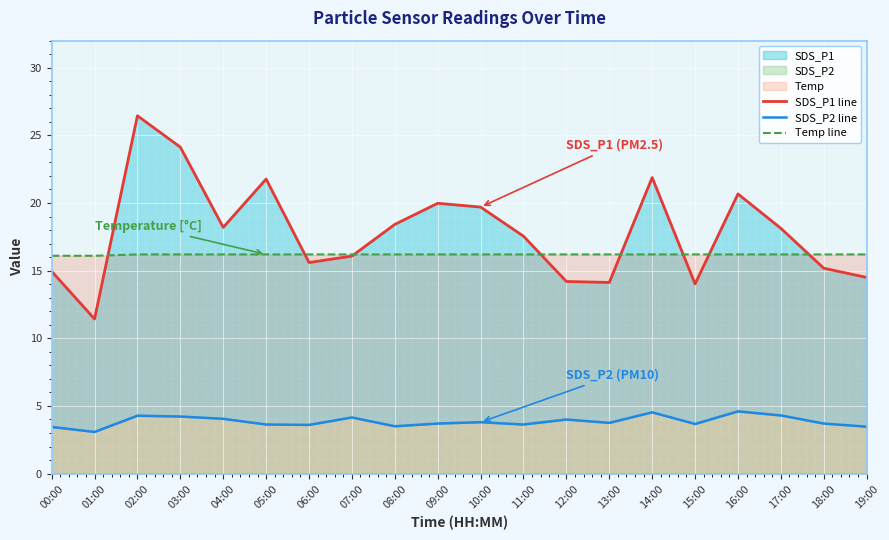

What is the value of the Temp line point at the 20th from the left?

16.2